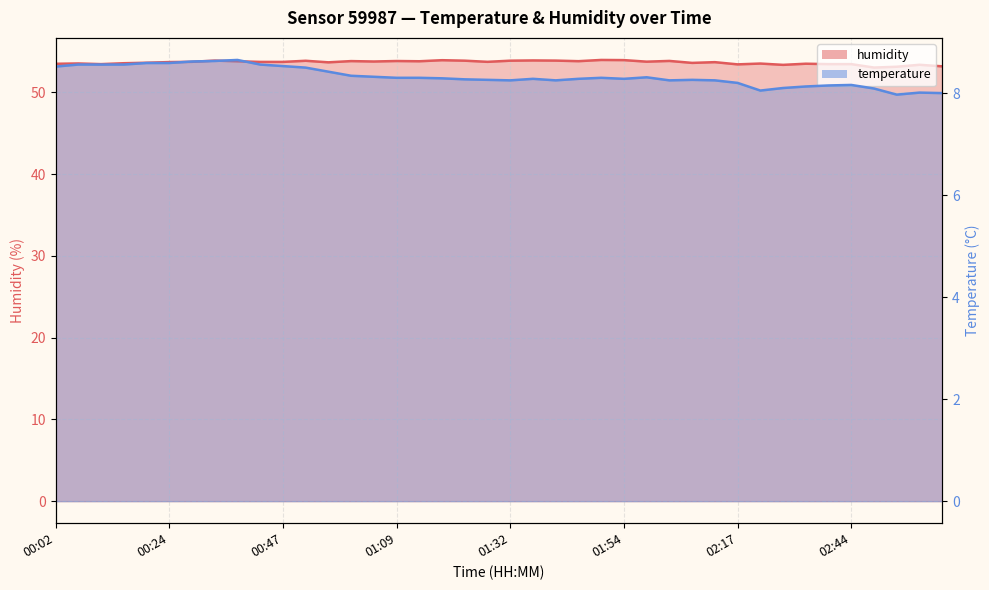

How many values in the temperature series are below 8?

1